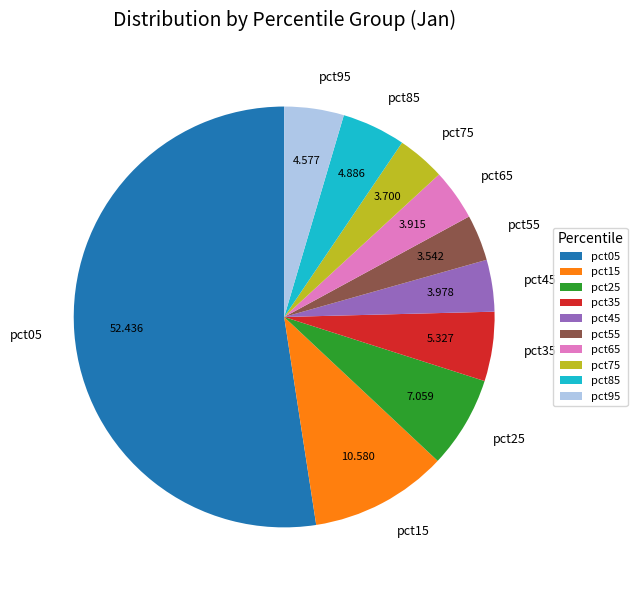

Which category has the biggest portion of the pie?

pct05